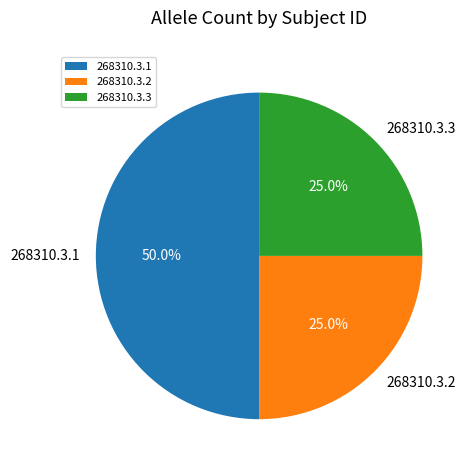

How much of the chart is everything except 268310.3.1?

50.0%